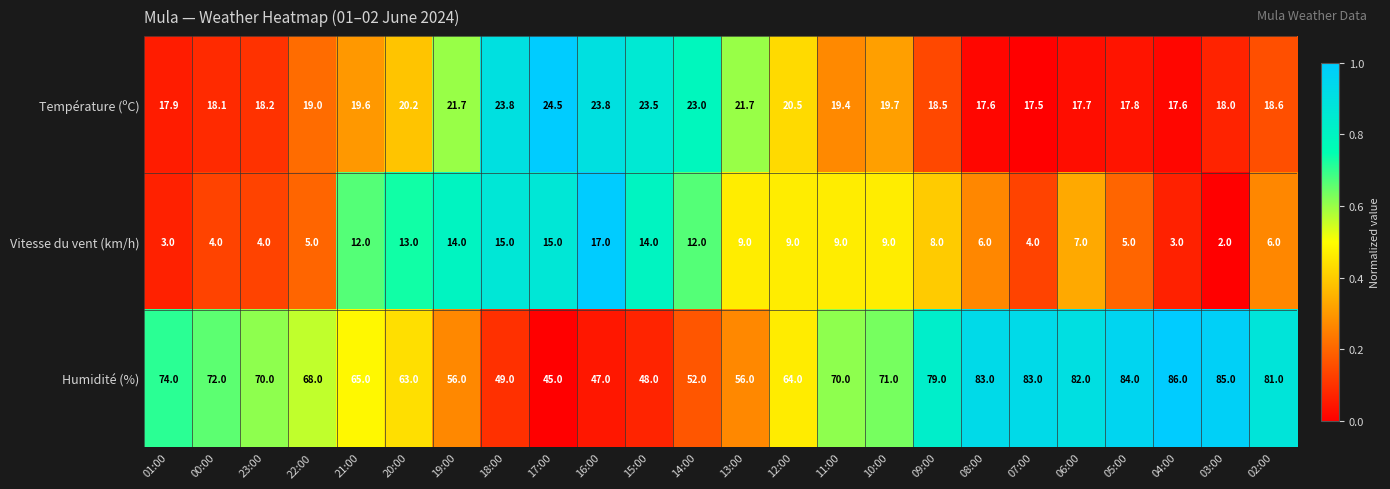

Rank the series by their maximum value, from highest to lowest.

Humidité (%), Température (ºC), Vitesse du vent (km/h)